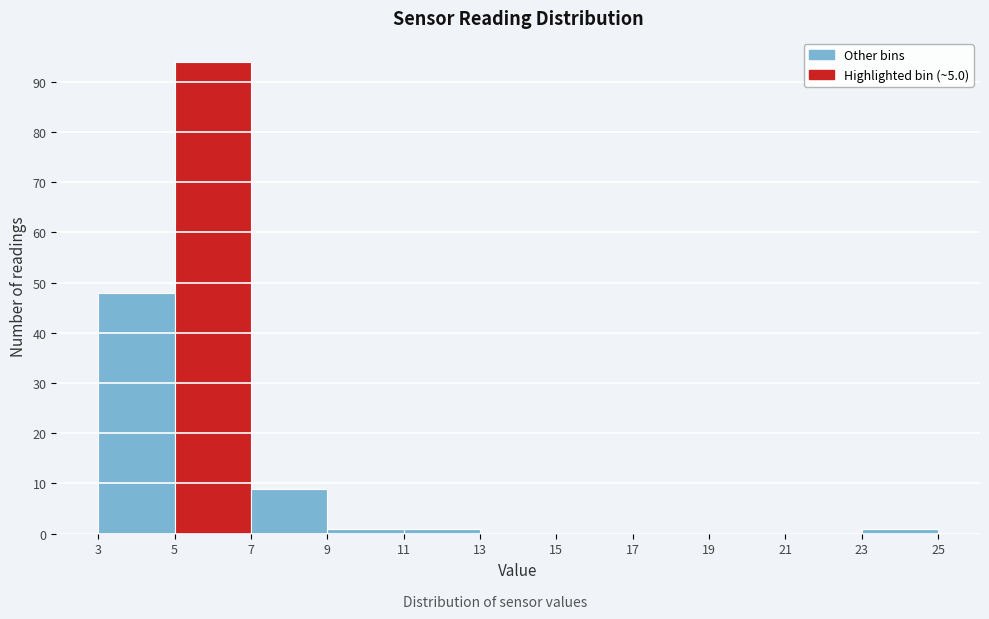

What is the height of the bar covering 23 to 25 on the x-axis? The values are not printed on the chart, so give them approximately, as read against the axis.

1